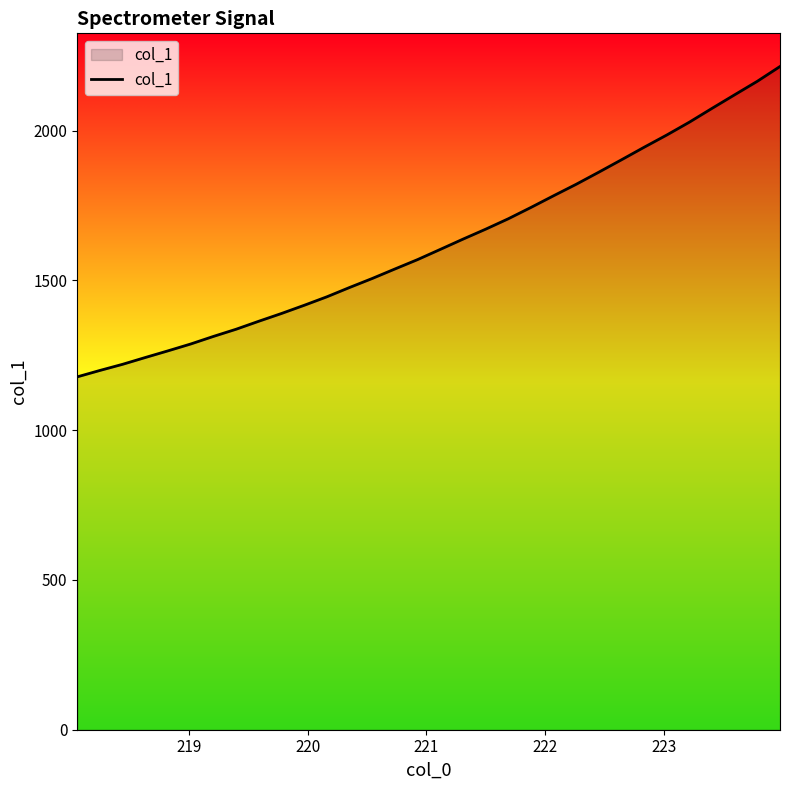

What is the maximum value shown in the chart?

2214.4